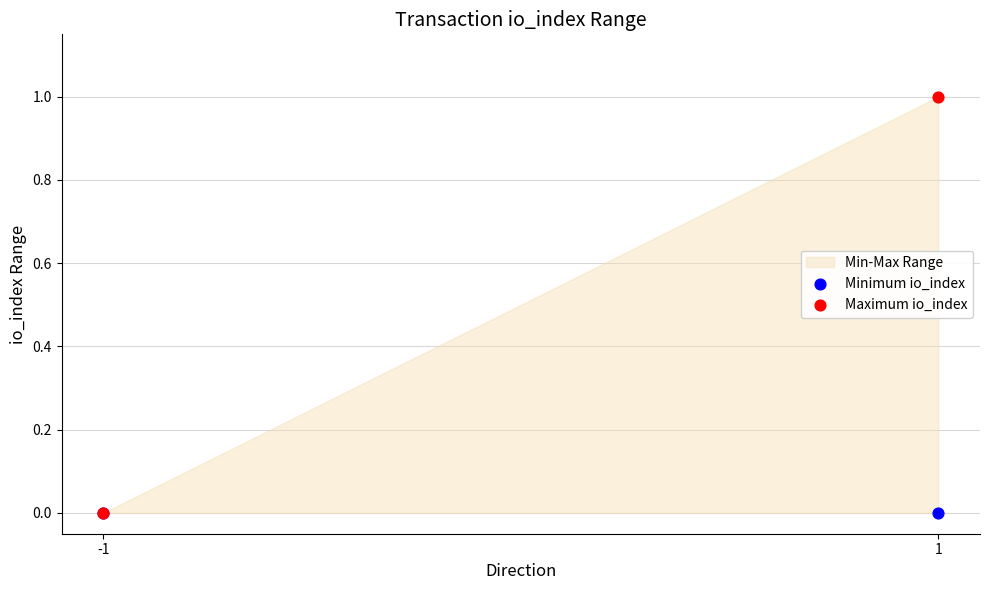

Which series has the largest Y range (max minus min)?

Maximum io_index